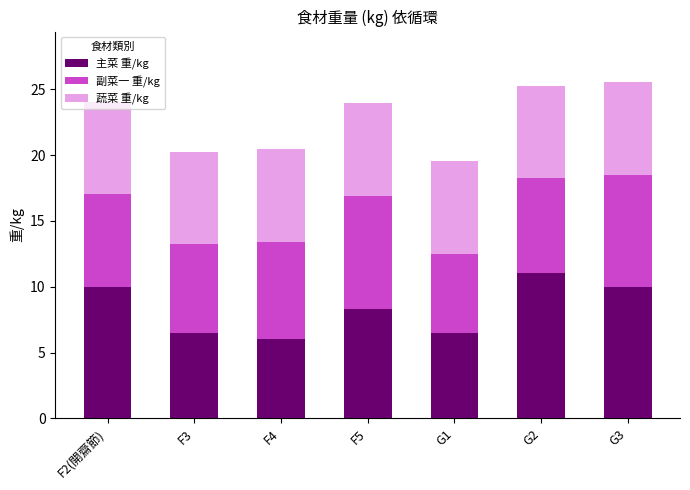

Does the chart contain stacked bars?

Yes